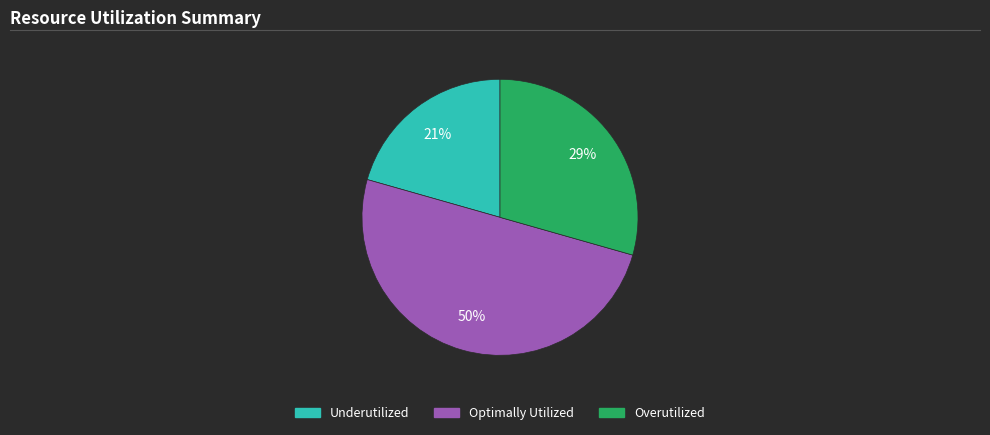

To the nearest percent, what is the average slice percentage?

33%